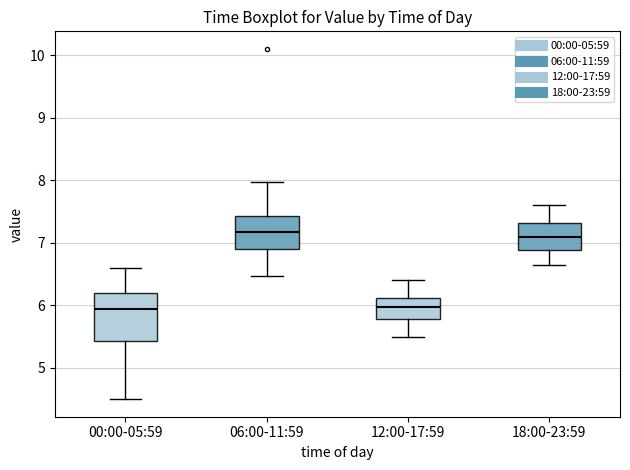

Reading left to right, read every box against the y-axis: the position of its median line, the range the box covers, and the ends of its whiskers. The values are not printed on the chart, so give them approximately, as read against the axis.

00:00-05:59: median 5.9, box 5.4 to 6.2, whiskers 4.5 to 6.6
06:00-11:59: median 7.2, box 6.9 to 7.4, whiskers 6.5 to 8.0
12:00-17:59: median 6.0, box 5.8 to 6.1, whiskers 5.5 to 6.4
18:00-23:59: median 7.1, box 6.9 to 7.3, whiskers 6.7 to 7.6